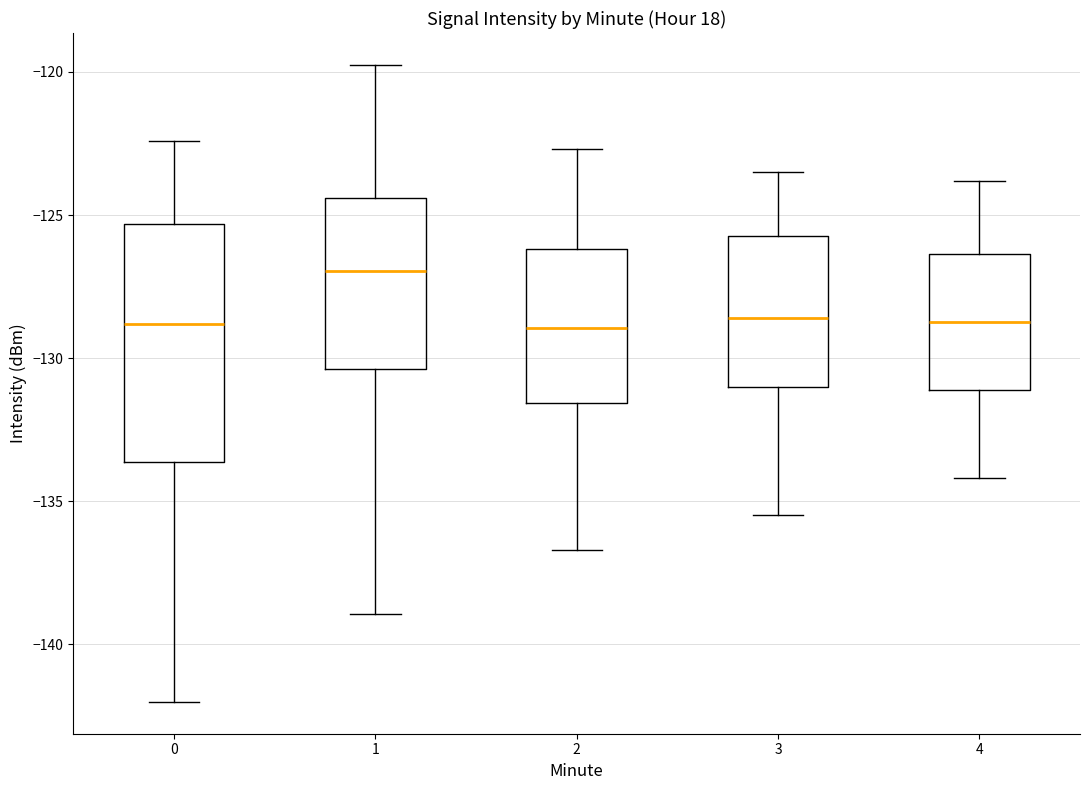

Which box has the highest median line?

1